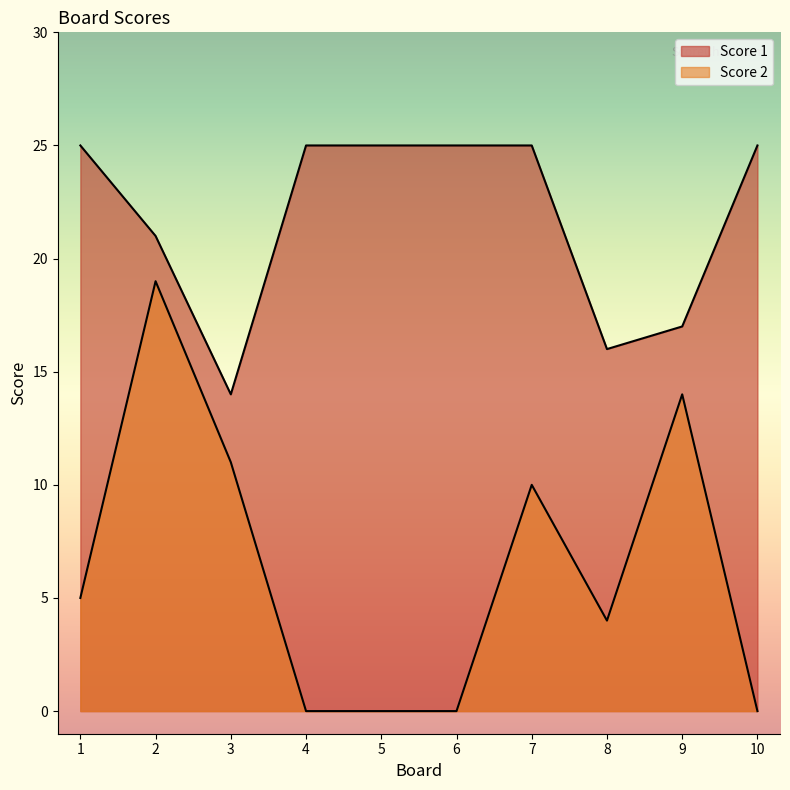

How many values in the Score 1 series are below 25?

4